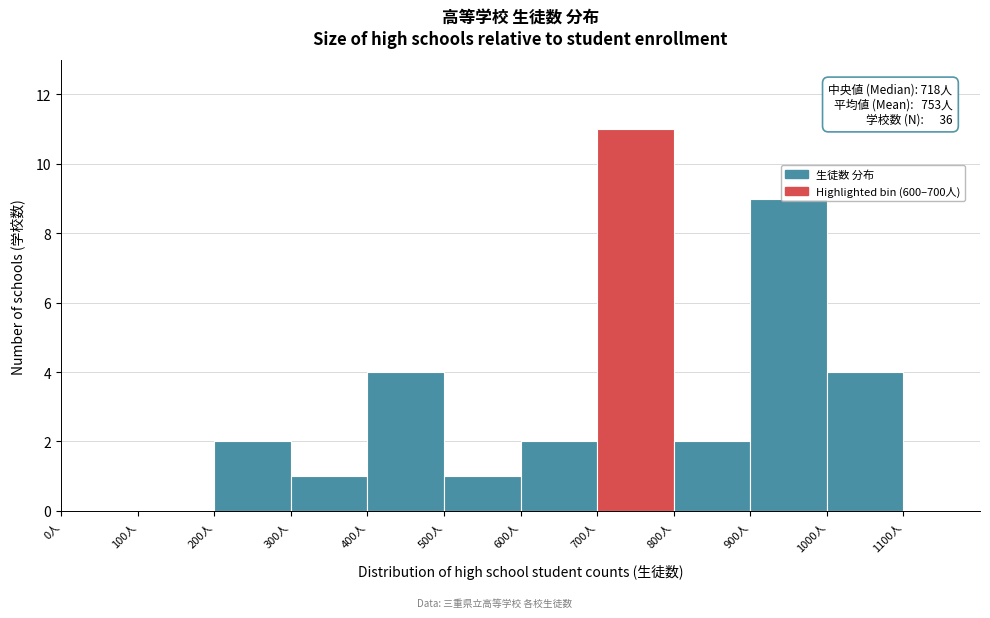

Which range on the x-axis has the tallest bar?

700 to 800